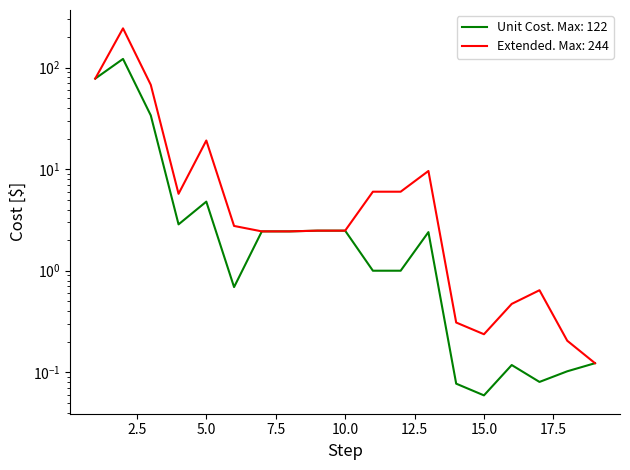

What is the smallest value displayed?

0.1